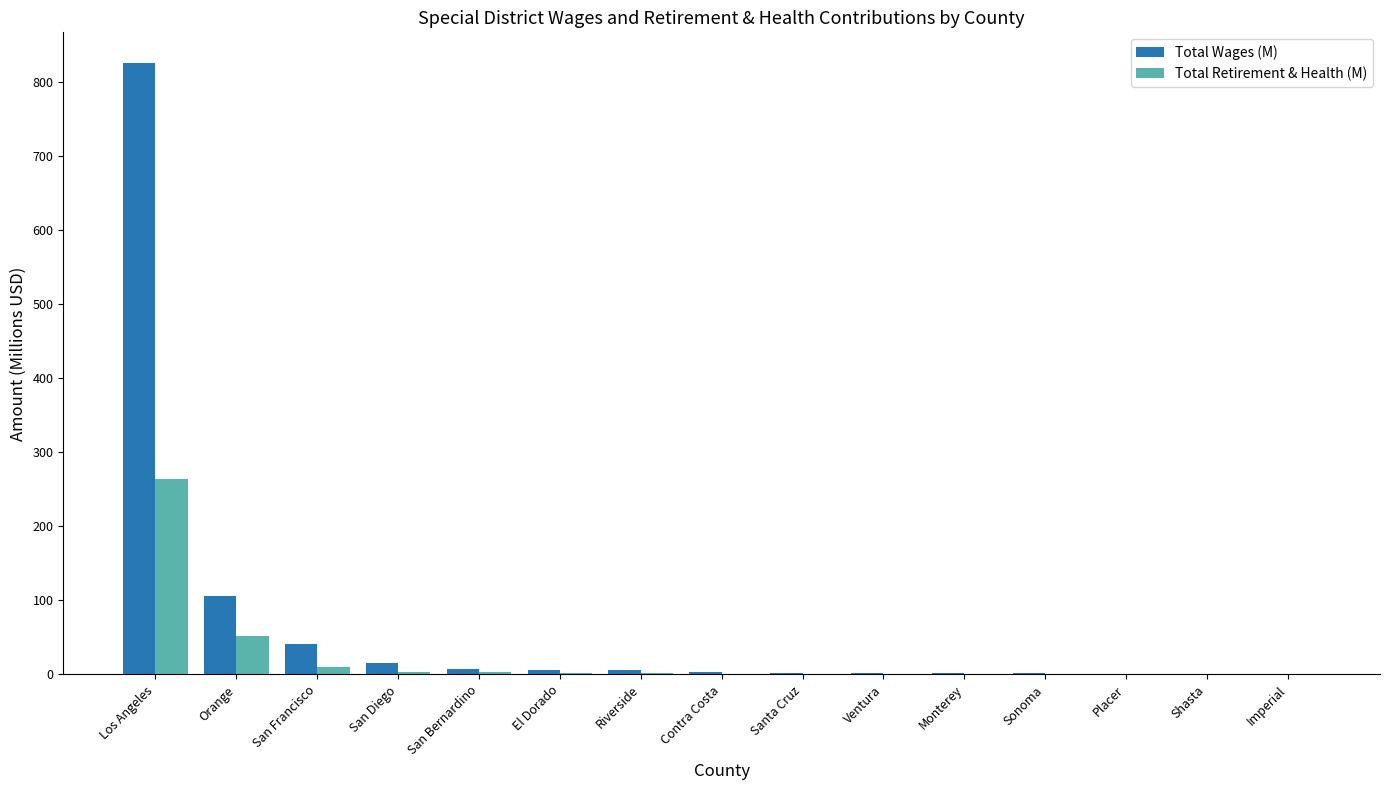

Is it true that Total Retirement & Health (M) equals 1.6 at El Dorado?

True